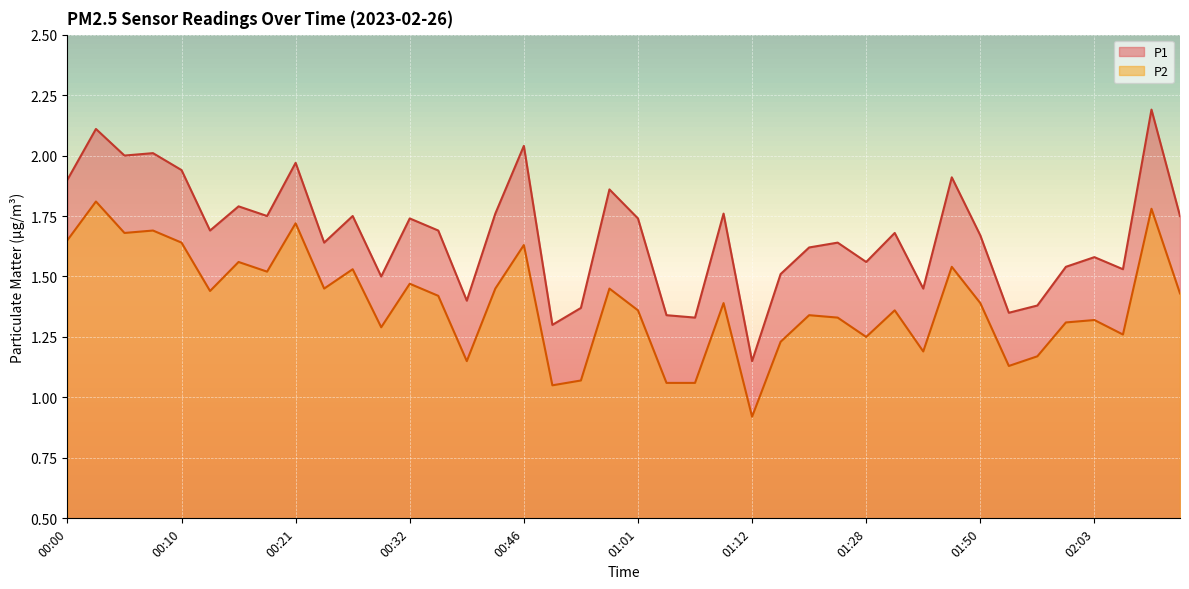

Does the chart display data point markers on the line(s)?

No